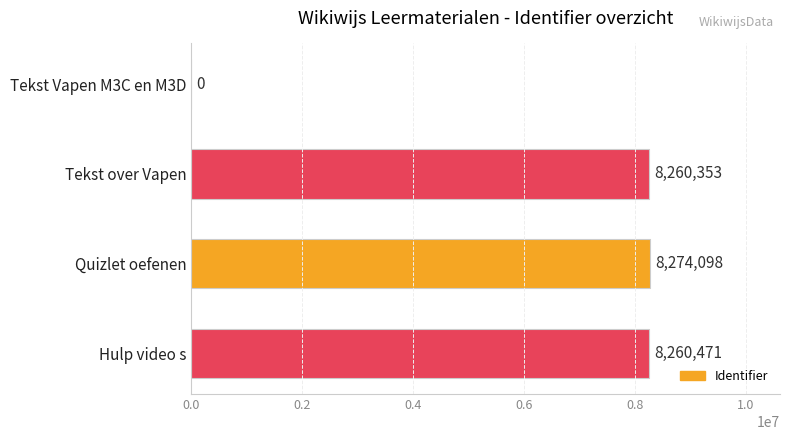

What is the sum of the values at Tekst over Vapen and Hulp video s?

16520824